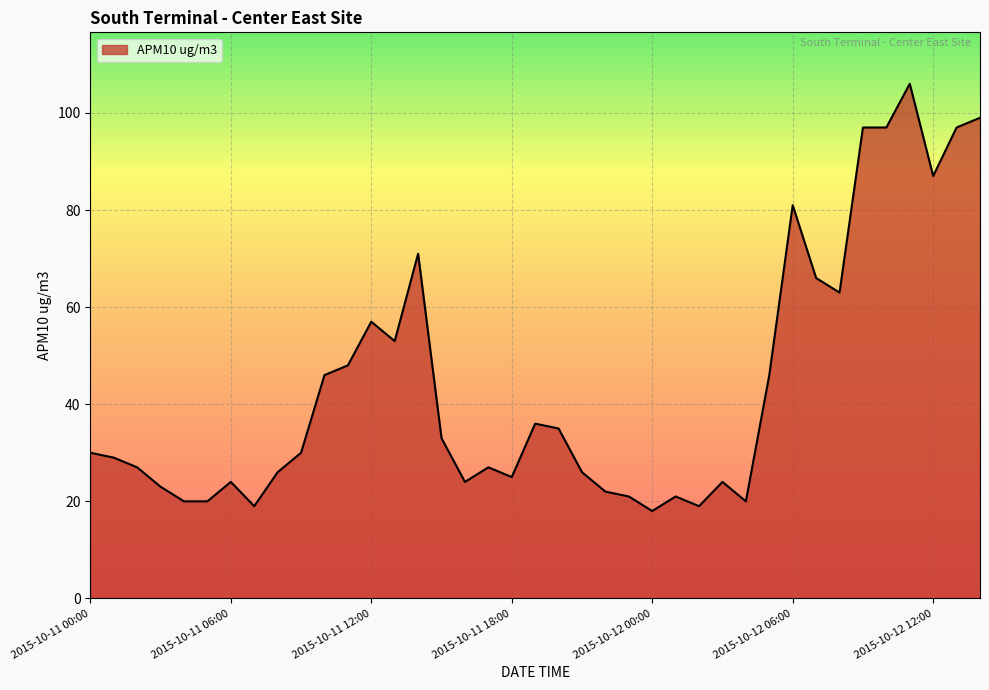

What is the greatest value displayed?

106